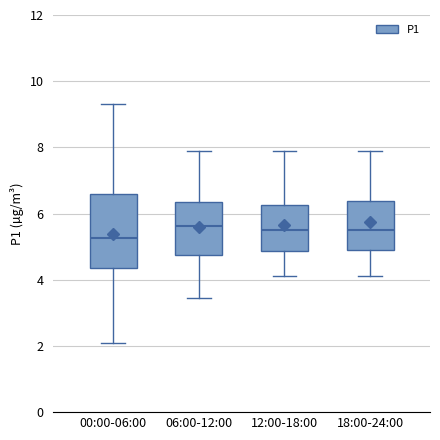

Comparing the boxes themselves (not the whiskers), which one is the tallest?

00:00-06:00